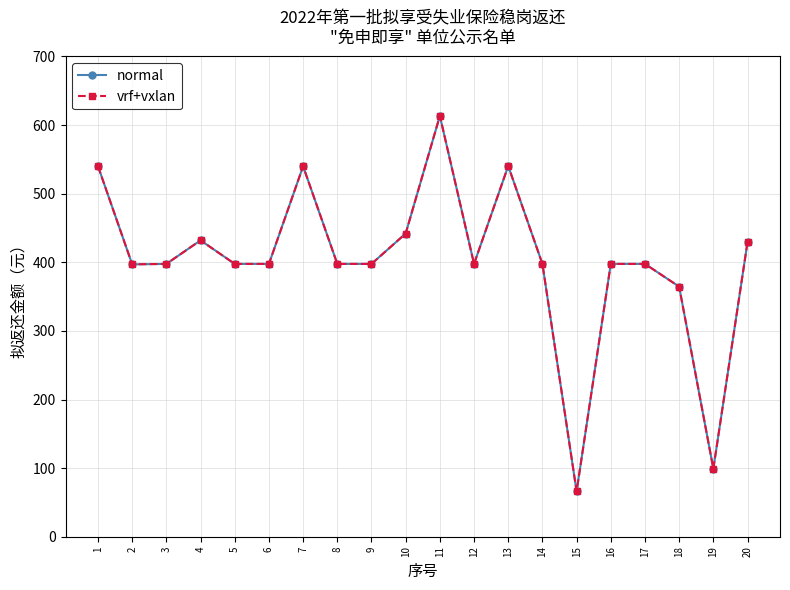

Rank the series by their maximum value, from highest to lowest.

normal, vrf+vxlan